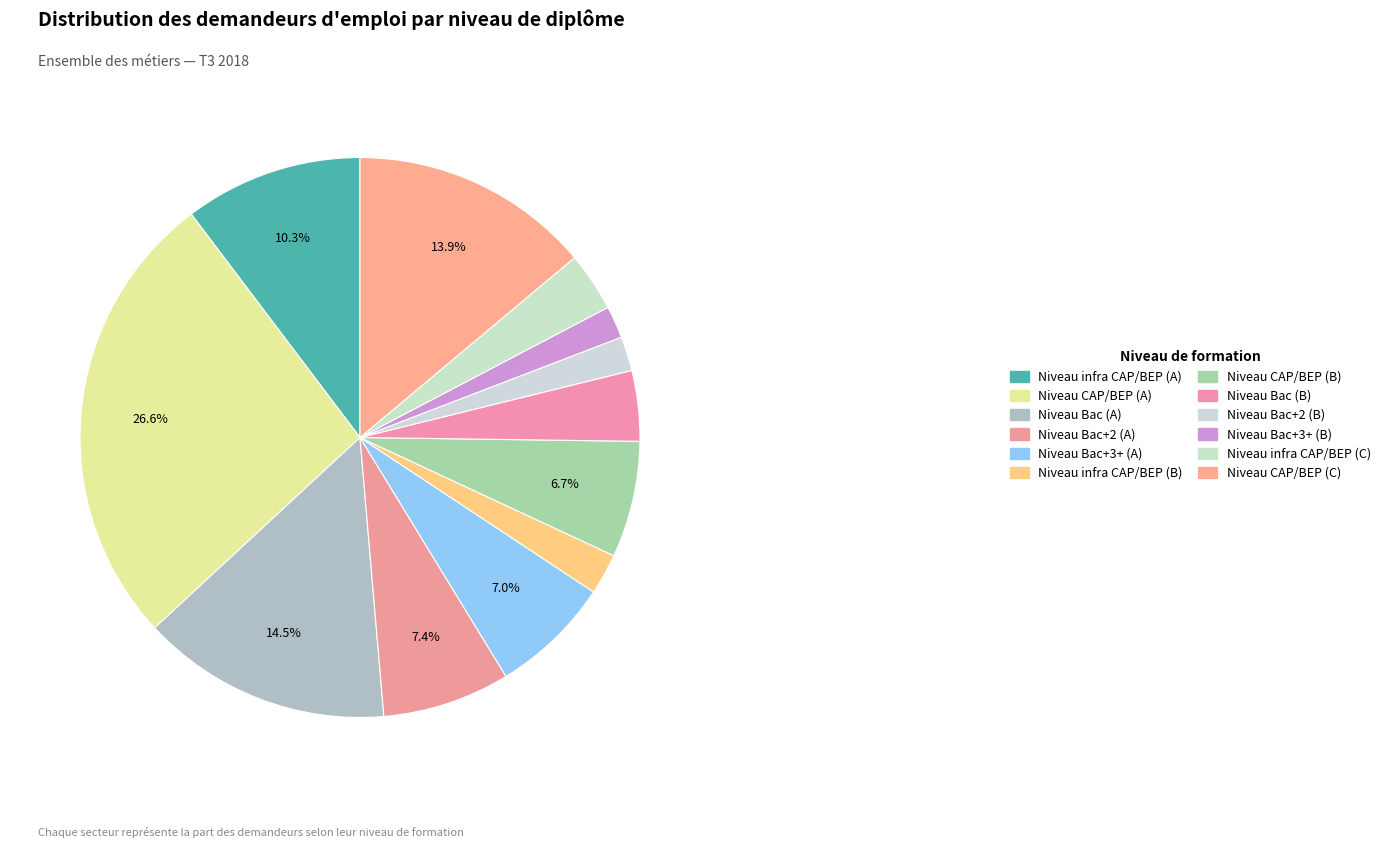

Does Niveau infra CAP/BEP (A) represent more than half of the total?

No